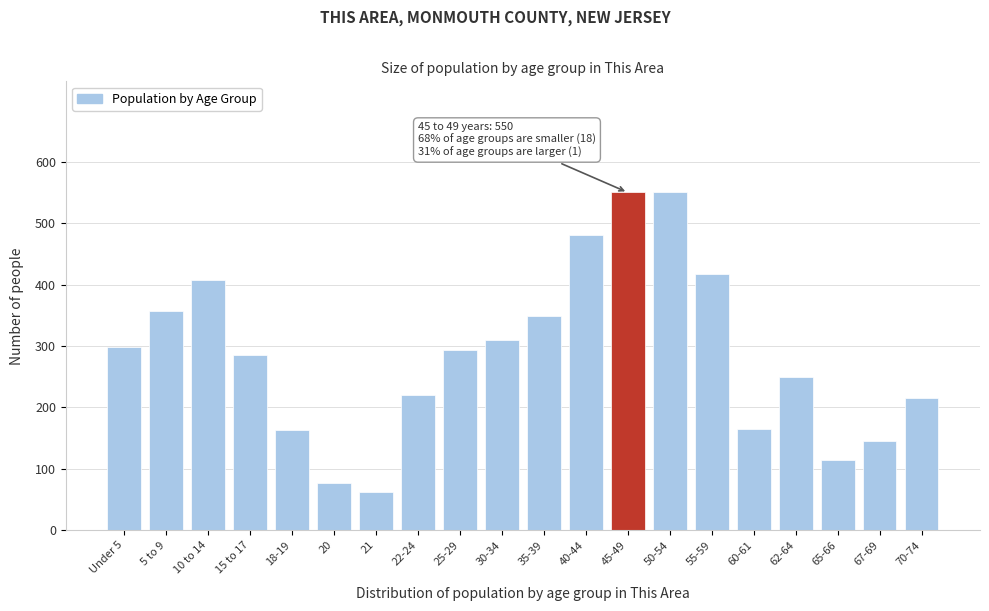

What is the ratio of the value at 35-39 to the value at 40-44?

0.7